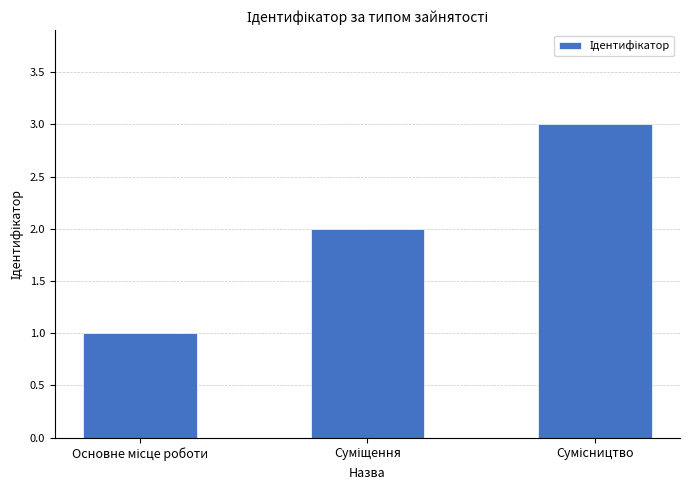

What is the sum of all values?

6